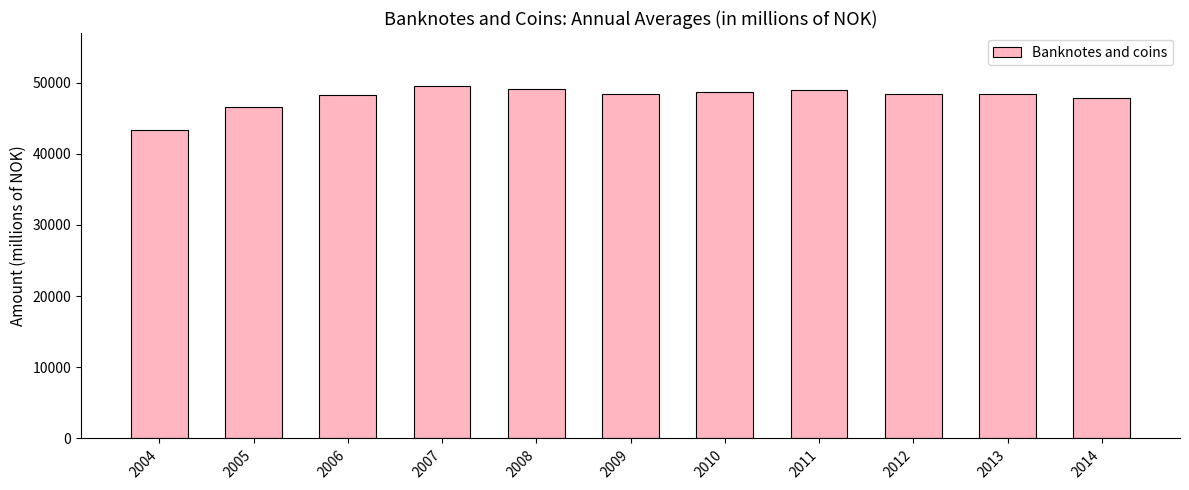

At which label does the data first exceed 48408?

2007